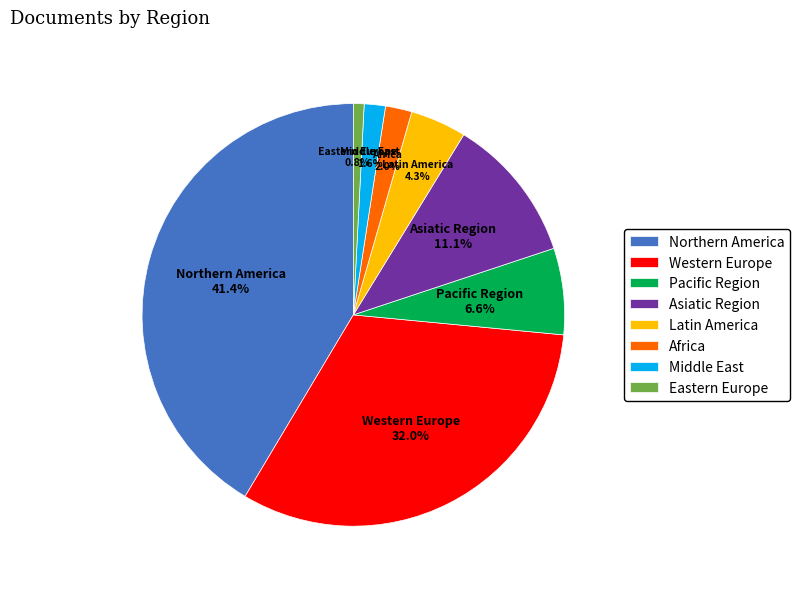

What percentage do Northern America and Western Europe together represent?

73.5%